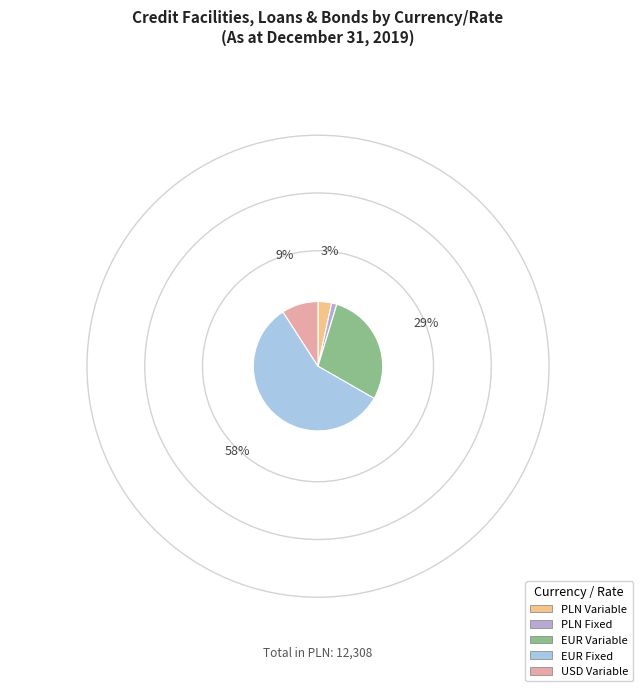

Which category has the biggest portion of the pie?

EUR Fixed